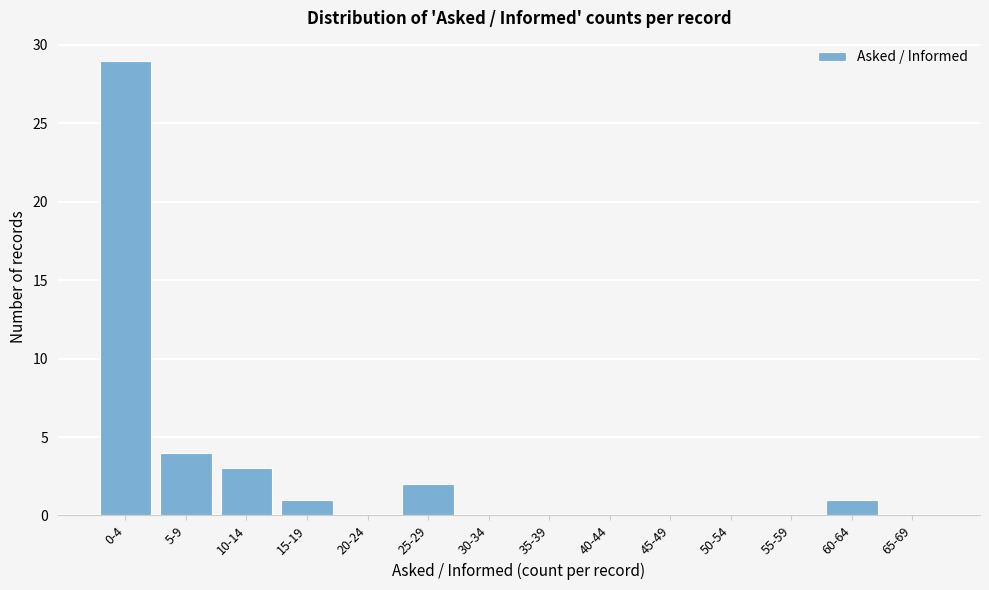

Reading left to right, extract all data points from this chart.

0-4=29	5-9=4	10-14=3	15-19=1	20-24=0	25-29=2	30-34=0	35-39=0	40-44=0	45-49=0	50-54=0	55-59=0	60-64=1	65-69=0